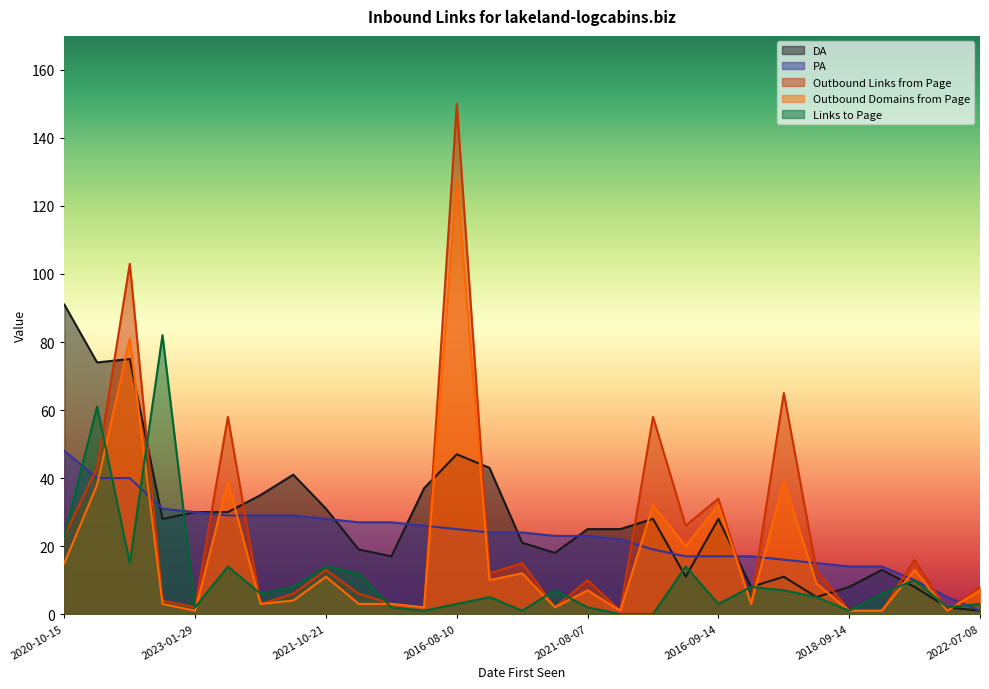

True or false: Outbound Links from Page and Outbound Domains from Page cross at least once.

False